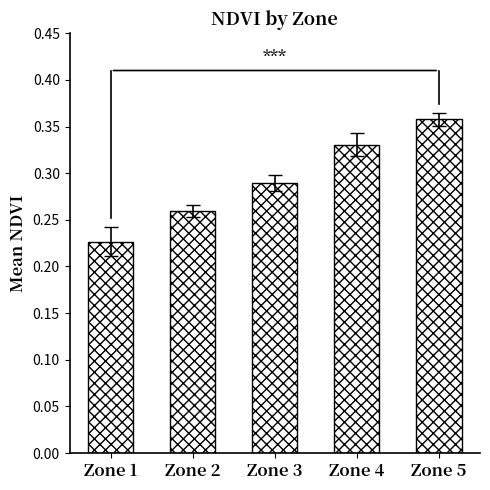

Which label corresponds to the largest value in the chart?

Zone 5